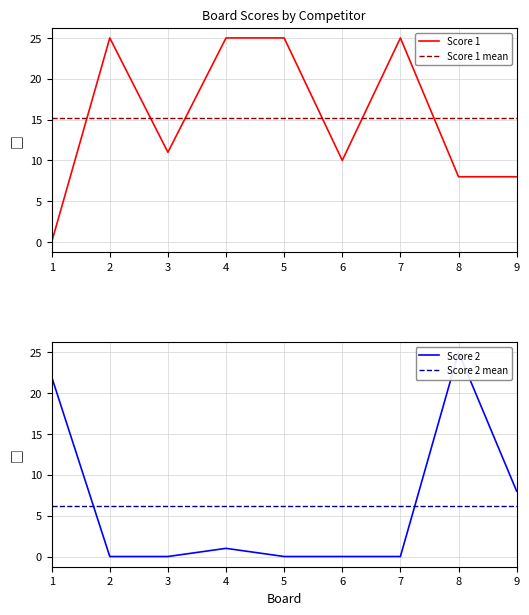

At which category does Score 1 reach its first local valley?

3